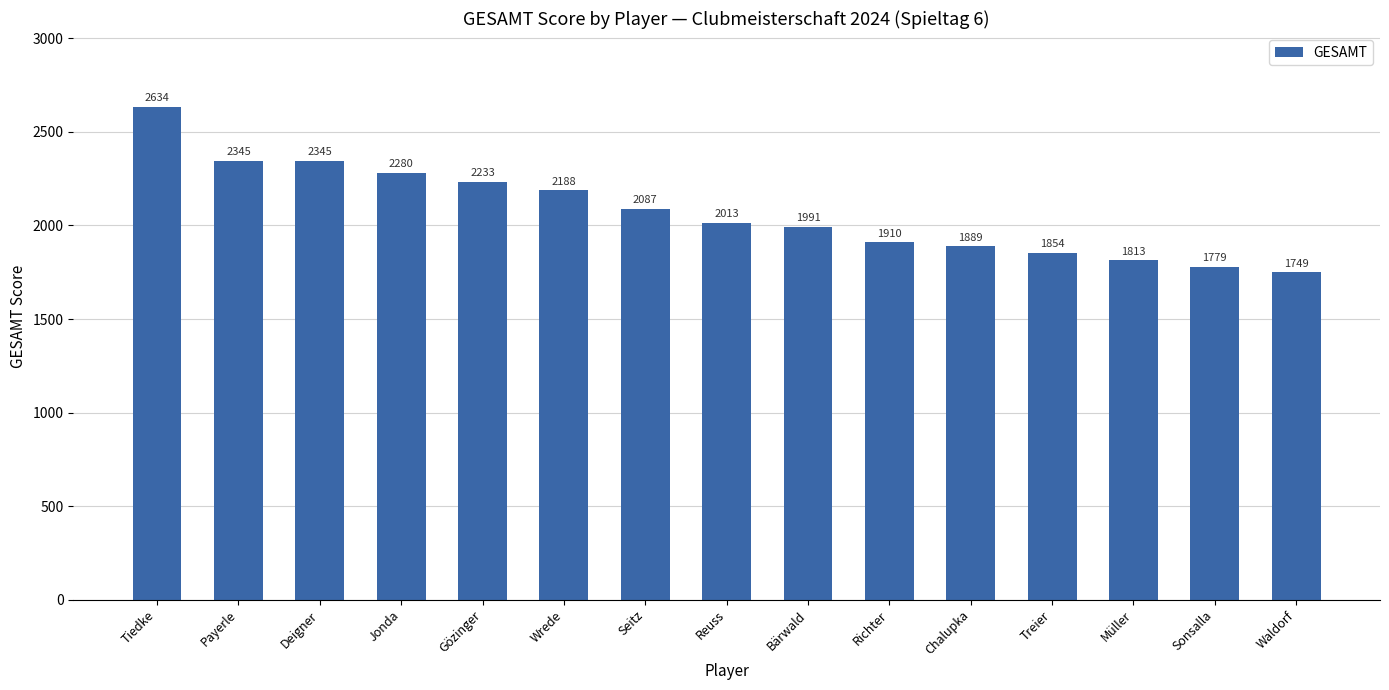

Reading left to right, list all the values displayed in this chart.

Tiedke=2634	Payerle=2345	Deigner=2345	Jonda=2280	Gözinger=2233	Wrede=2188	Seitz=2087	Reuss=2013	Bärwald=1991	Richter=1910	Chalupka=1889	Treier=1854	Müller=1813	Sonsalla=1779	Waldorf=1749